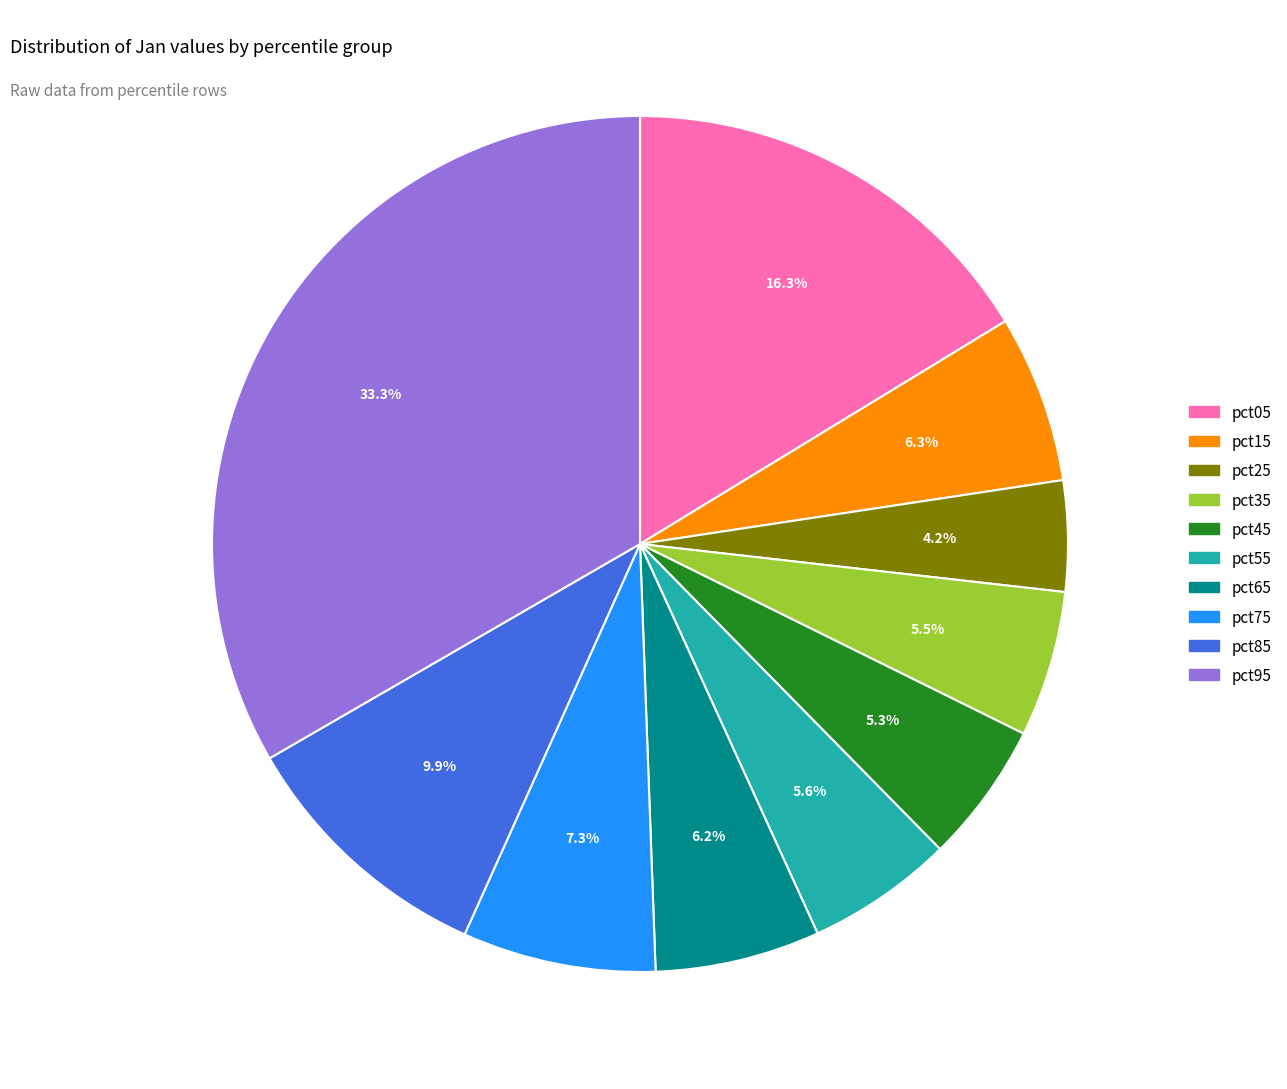

Count the number of slices in the pie.

10